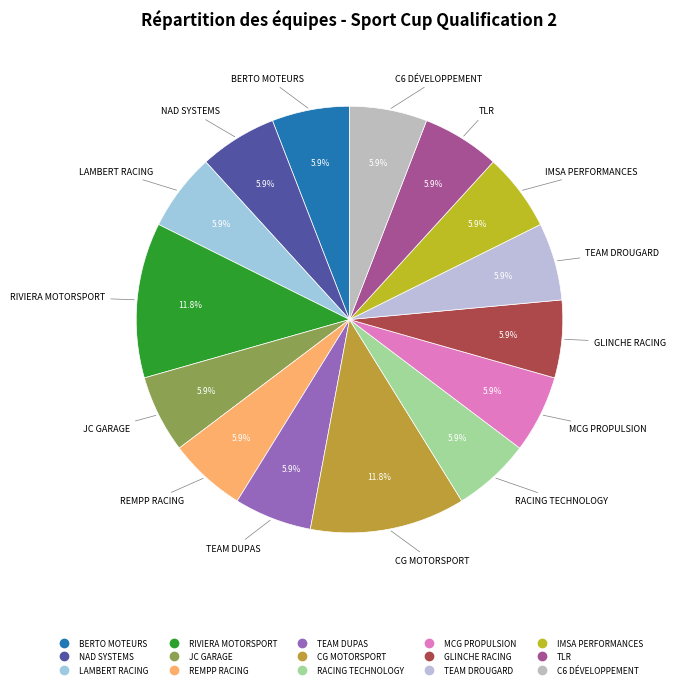

Is TLR the majority of the pie?

No